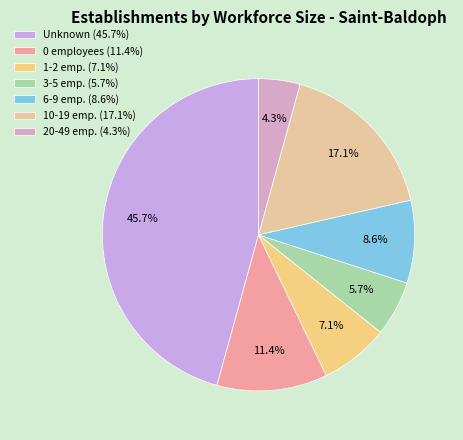

How many slices are in this pie chart?

7